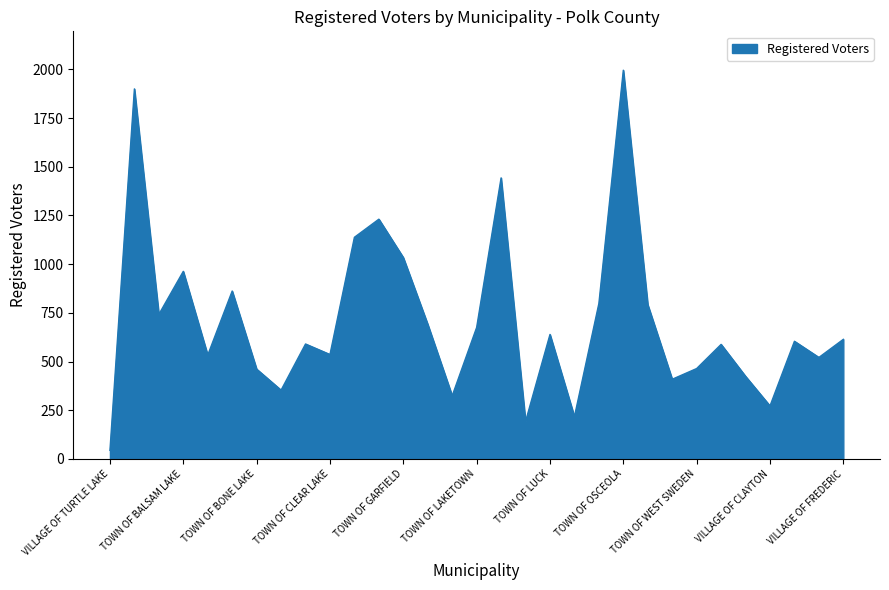

What is the smallest value displayed?

44